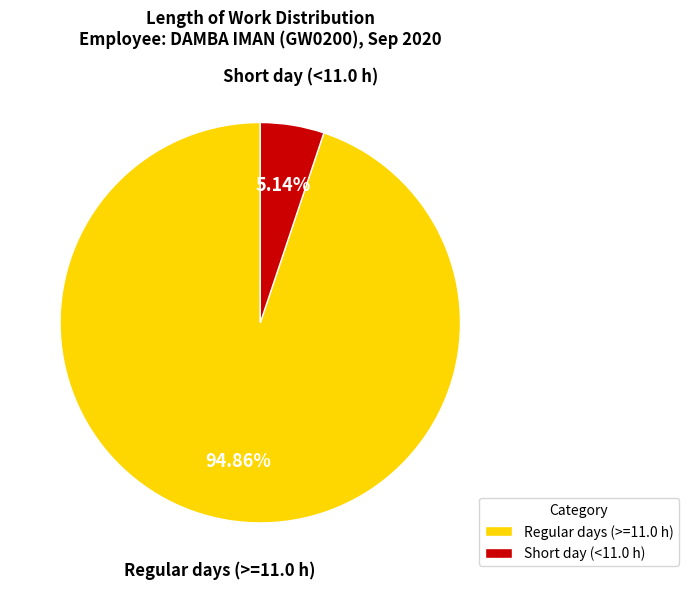

To the nearest percent, what is the average slice percentage?

50%